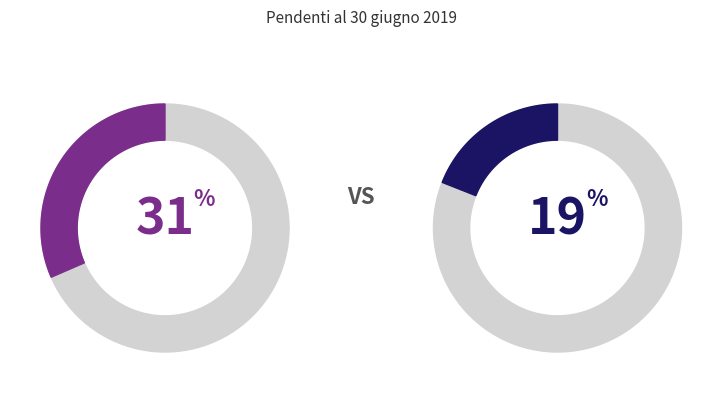

Count the number of slices in the pie.

4